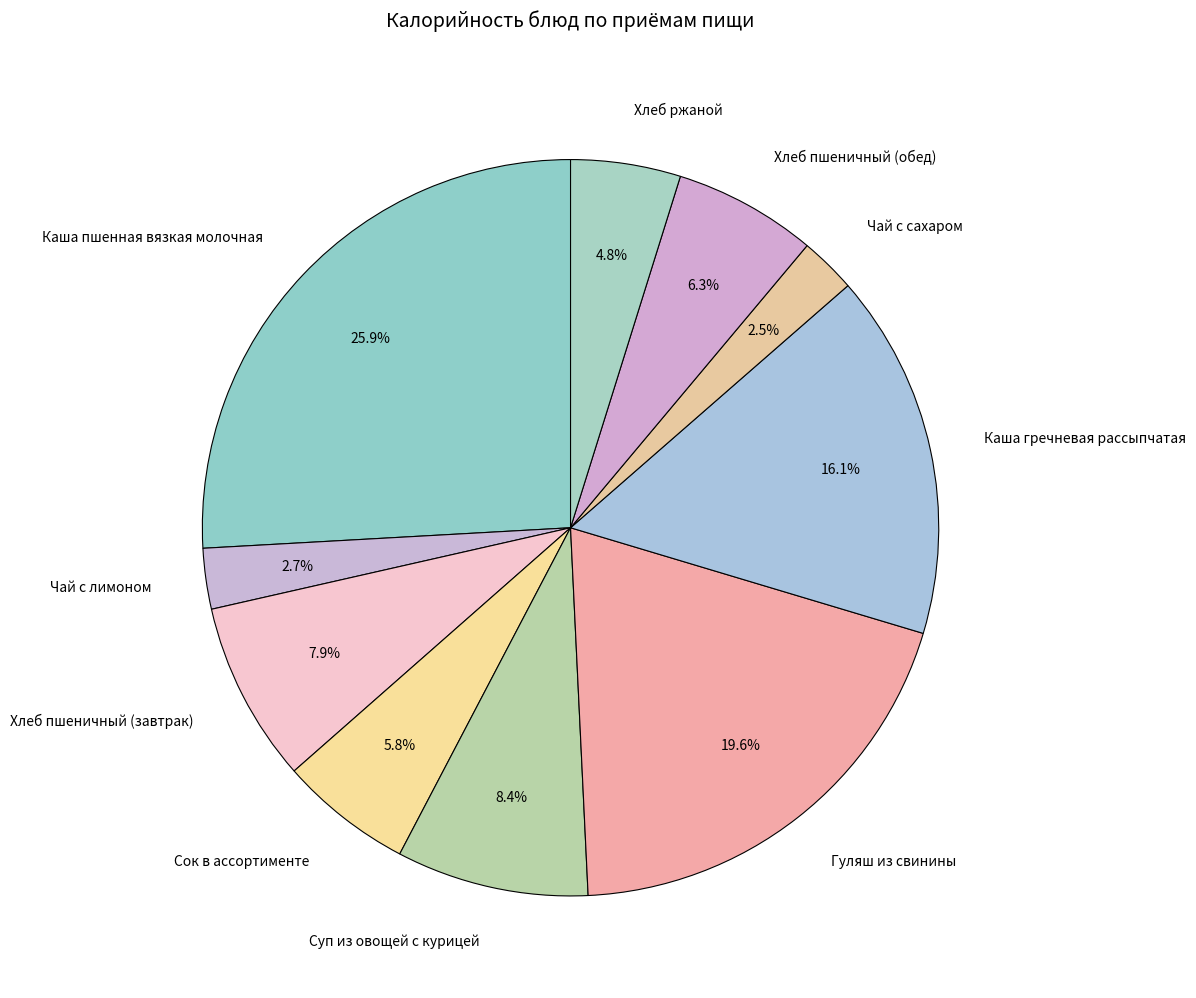

Which category has the biggest portion of the pie?

Каша пшенная вязкая молочная